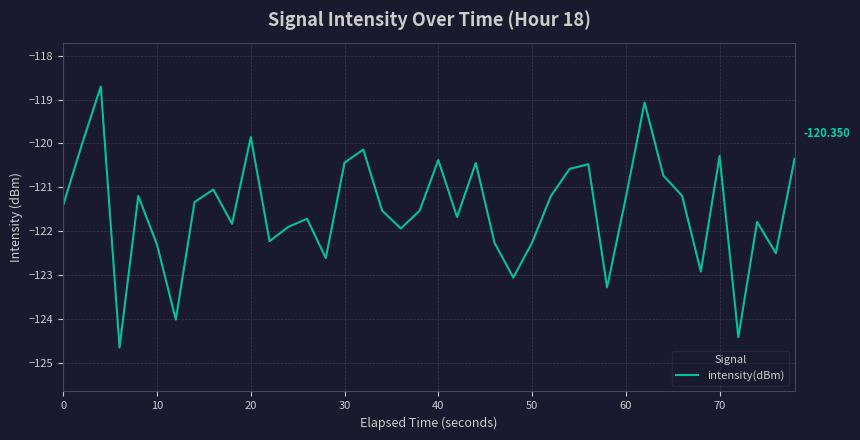

What is the maximum value shown in the chart?

-118.7